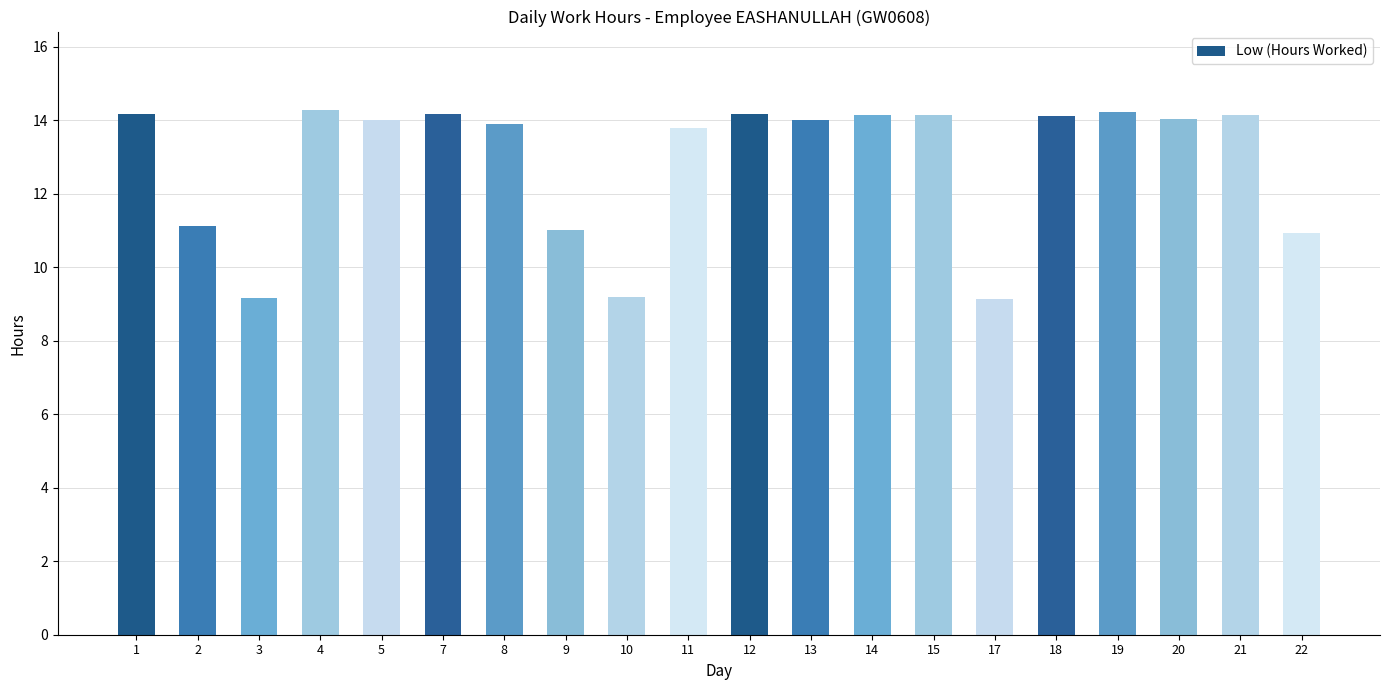

What is the change in value from 2 to 10?

-1.9